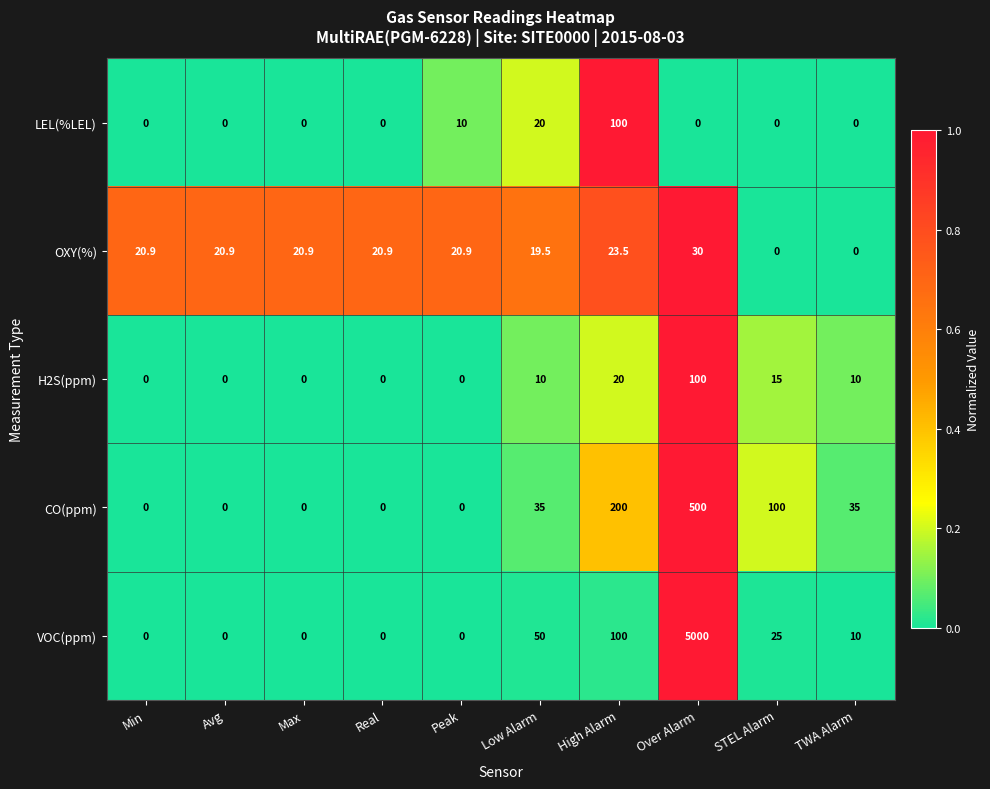

Count the LEL(%LEL) values in the range 0 to 10.

8